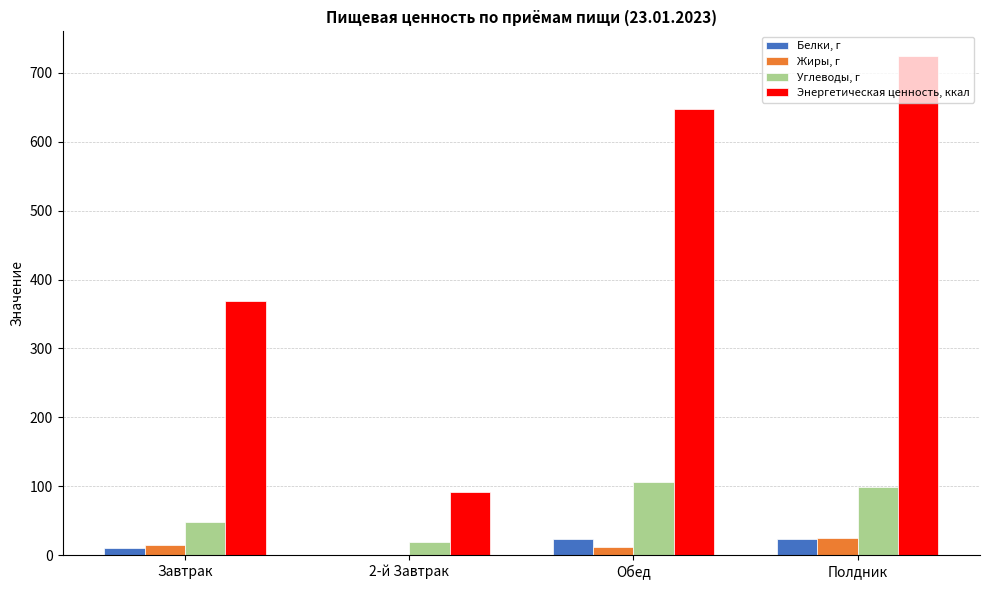

Which series has the largest total across all categories?

Энергетическая ценность, ккал